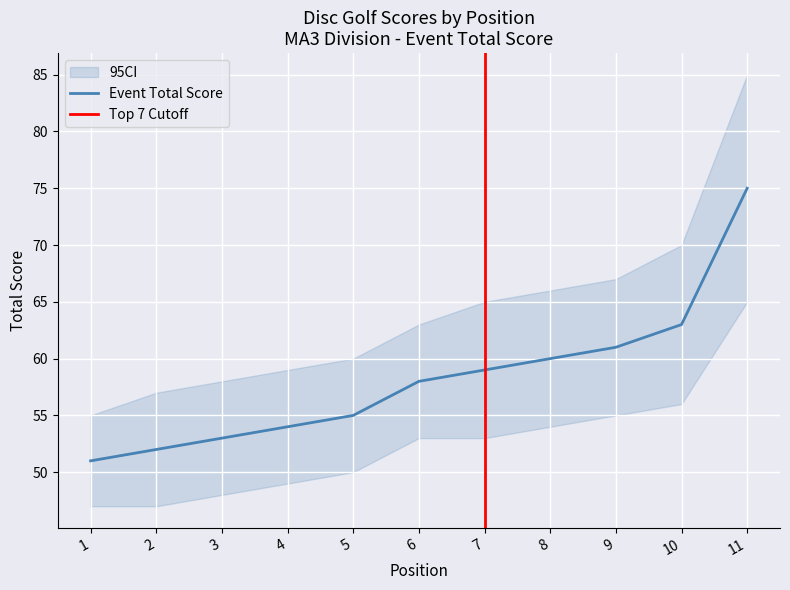

Which series has the largest total across all categories?

event_total_score